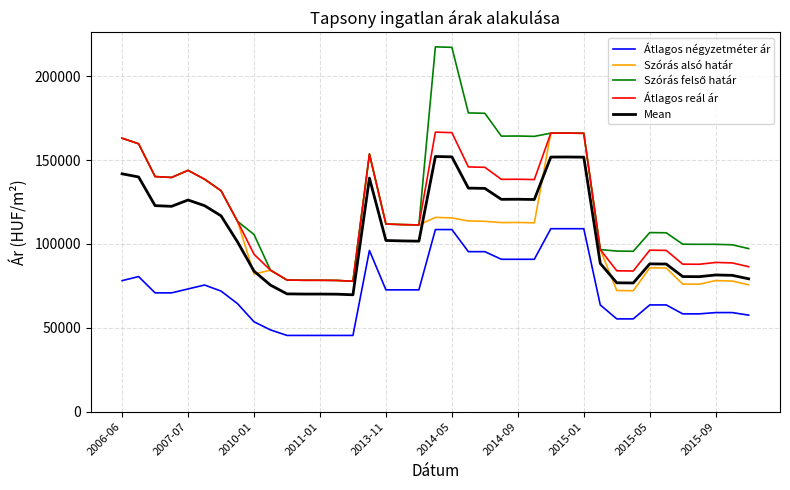

True or false: Mean and Átlagos négyzetméter ár cross at least once.

False